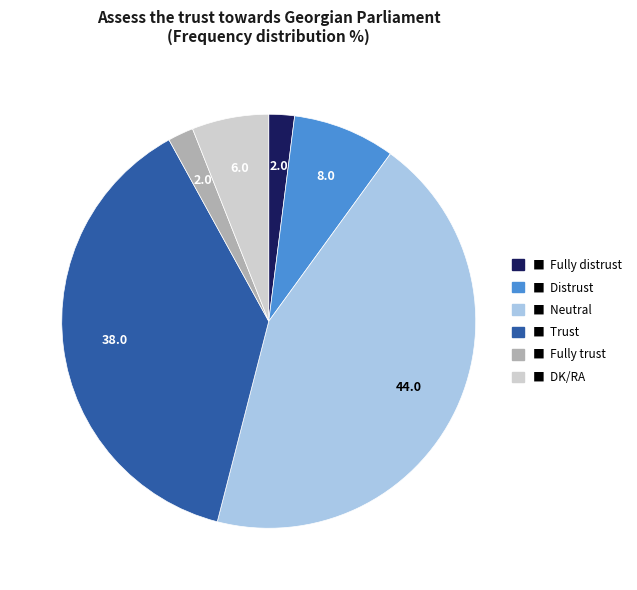

Does any single category account for the majority?

No